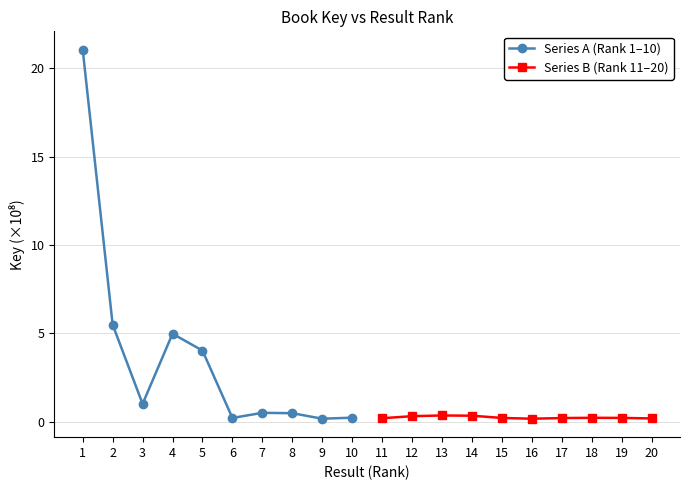

True or false: Series B (Rank 11–20) has a value of 0.2 at 11.

True